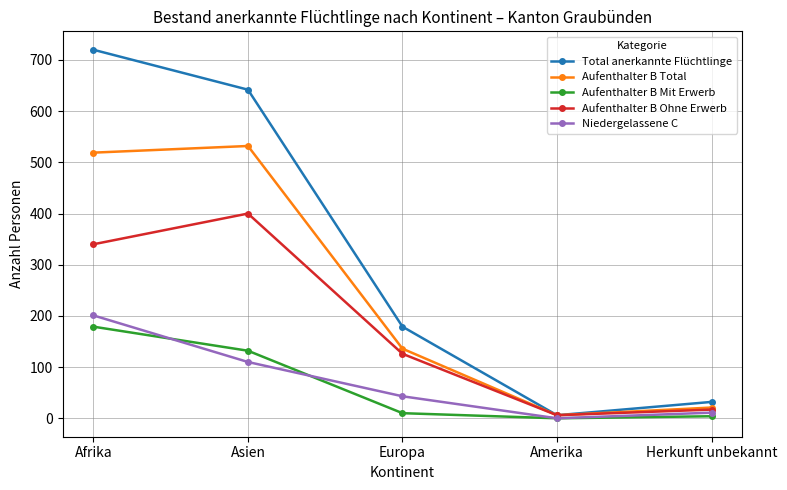

What position from the left is Herkunft unbekannt?

5